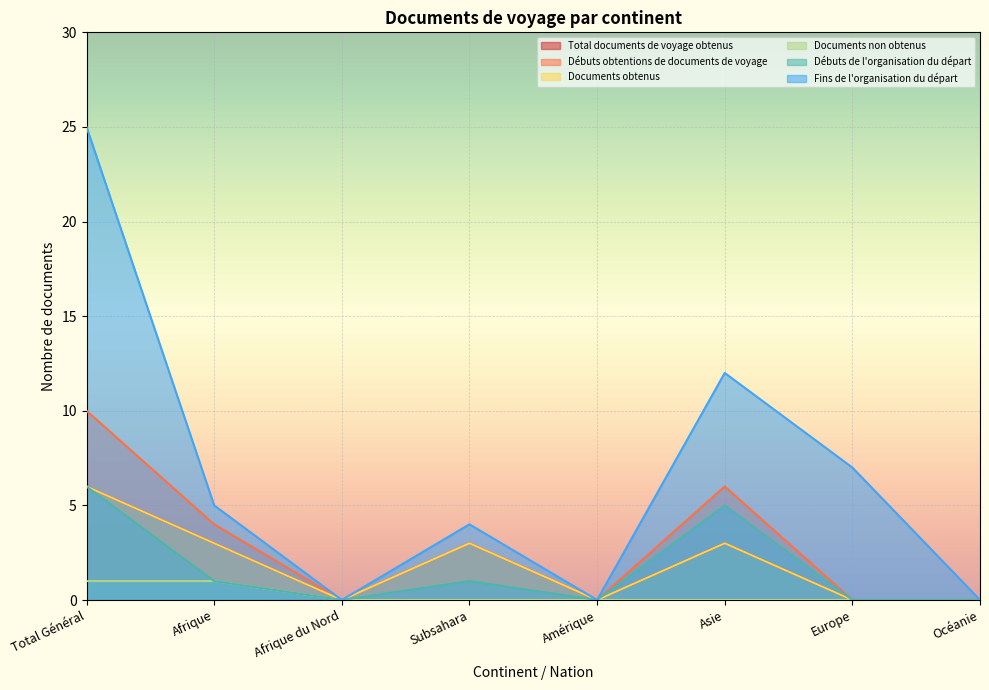

At which label does Documents obtenus reach its minimum?

Afrique du Nord